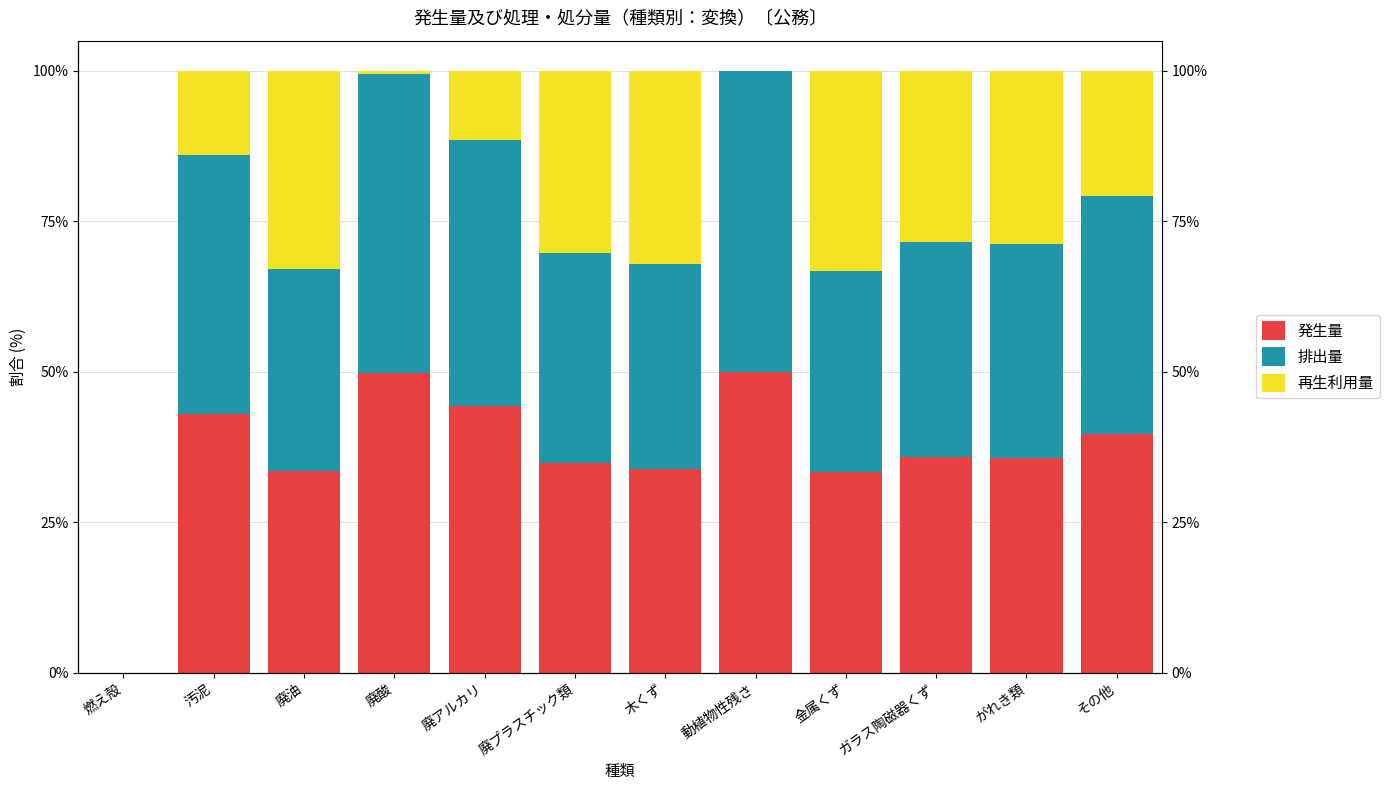

Which has a higher value, 動植物性残さ or その他?

動植物性残さ